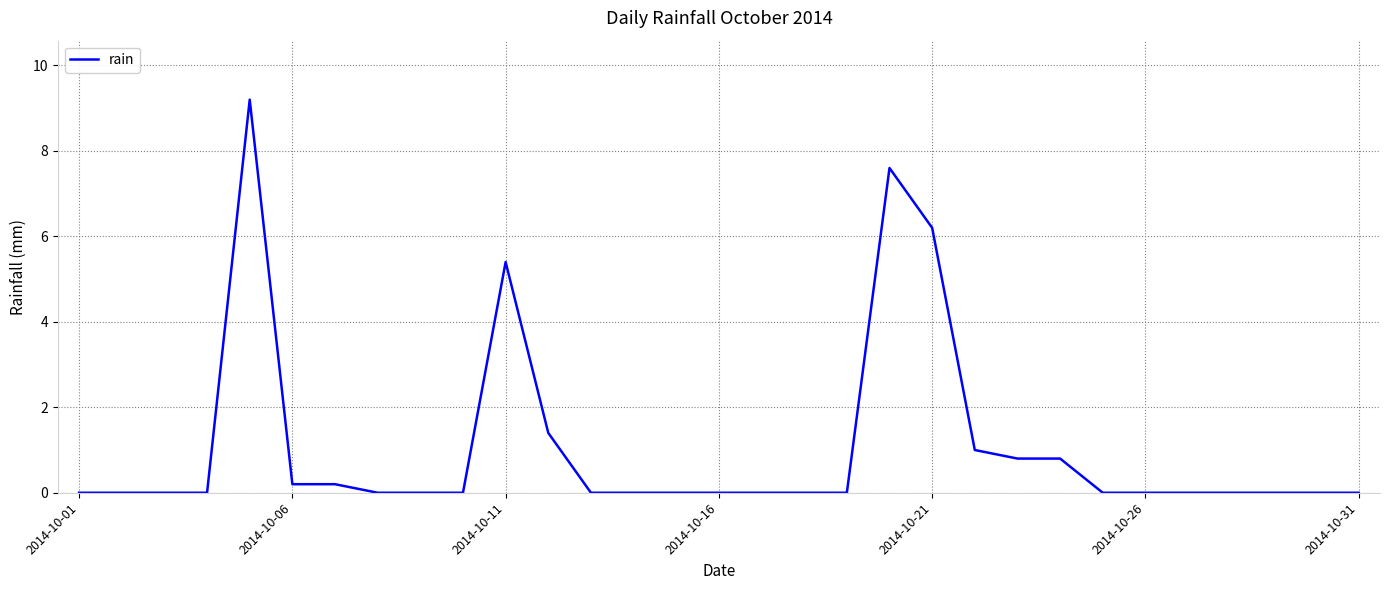

What is the greatest value displayed?

9.2